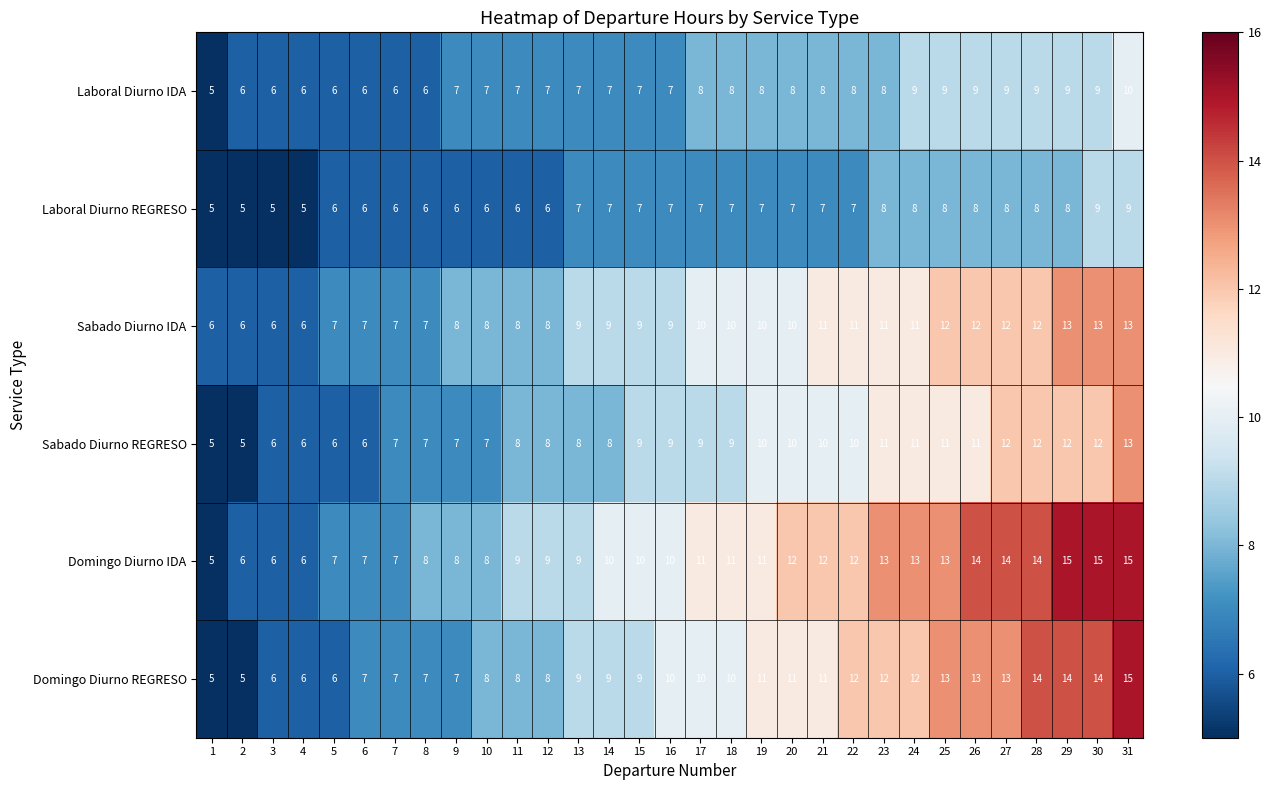

What is the difference between the highest and lowest values at 15?

3